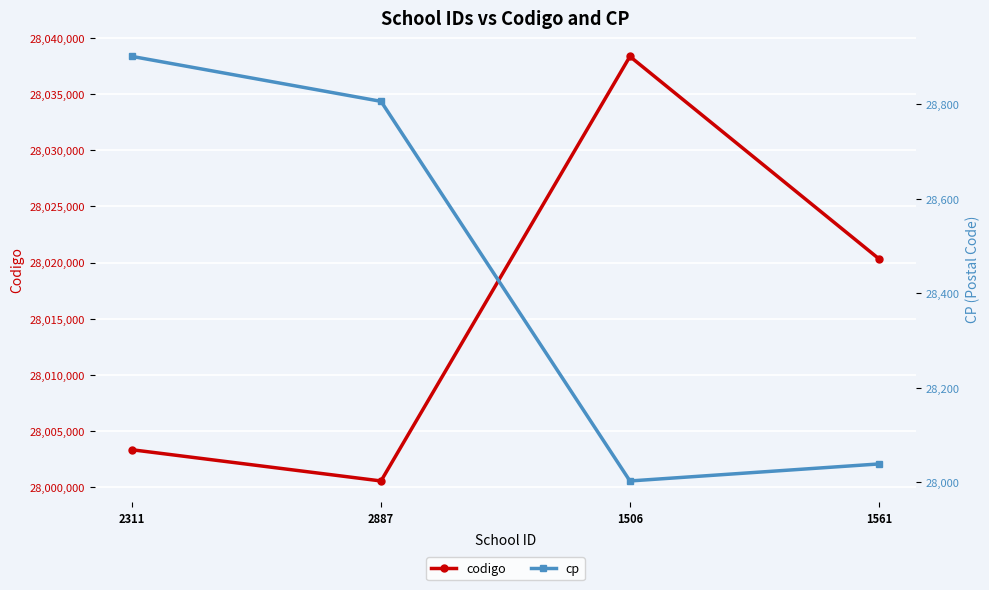

How many categories are shown in the chart?

4